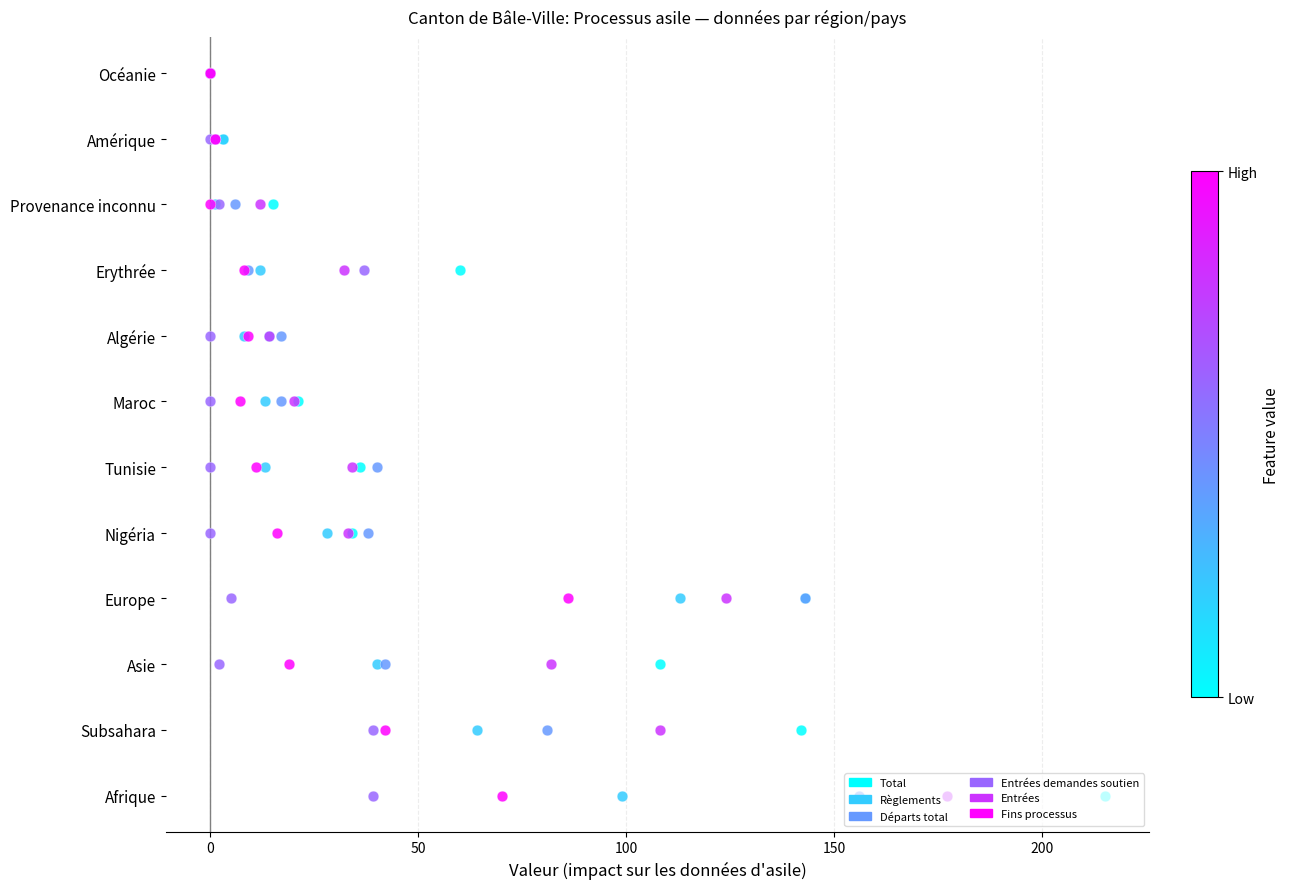

What are all the series names shown in the legend?

Total, Règlements, Départs total, Entrées demandes soutien, Entrées, Fins processus